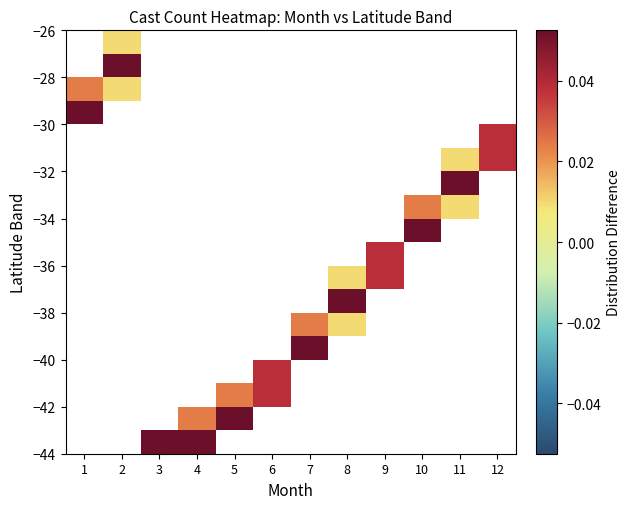

Which label corresponds to the smallest value in the chart?

1